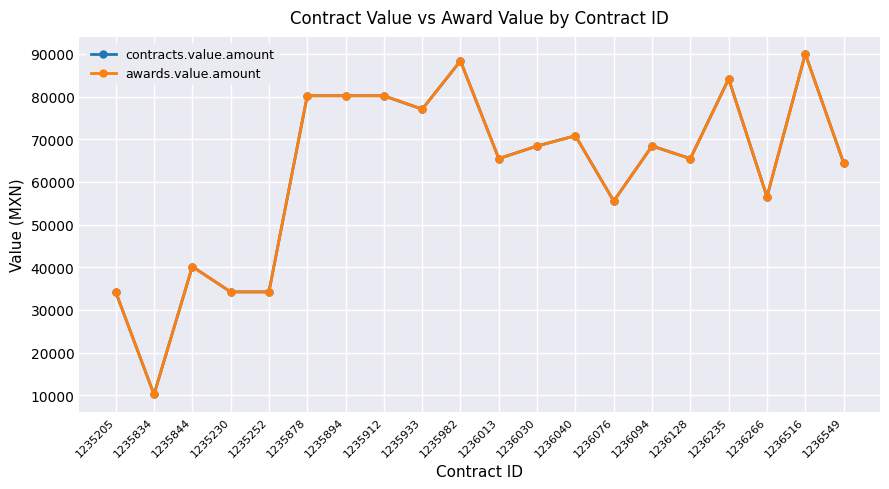

What value does the contracts.value.amount series have at 1235933?

77041.7